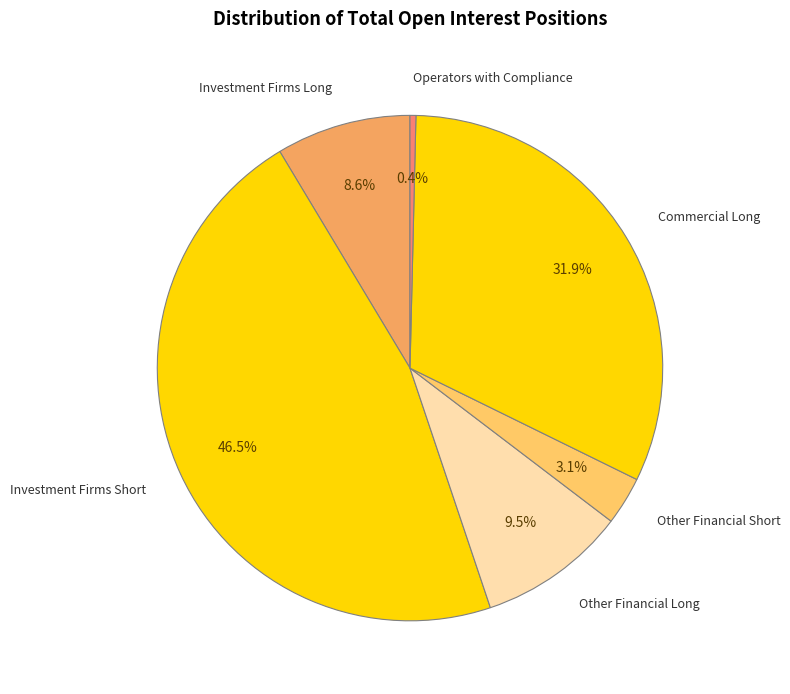

Which slice is the smallest?

Operators with Compliance